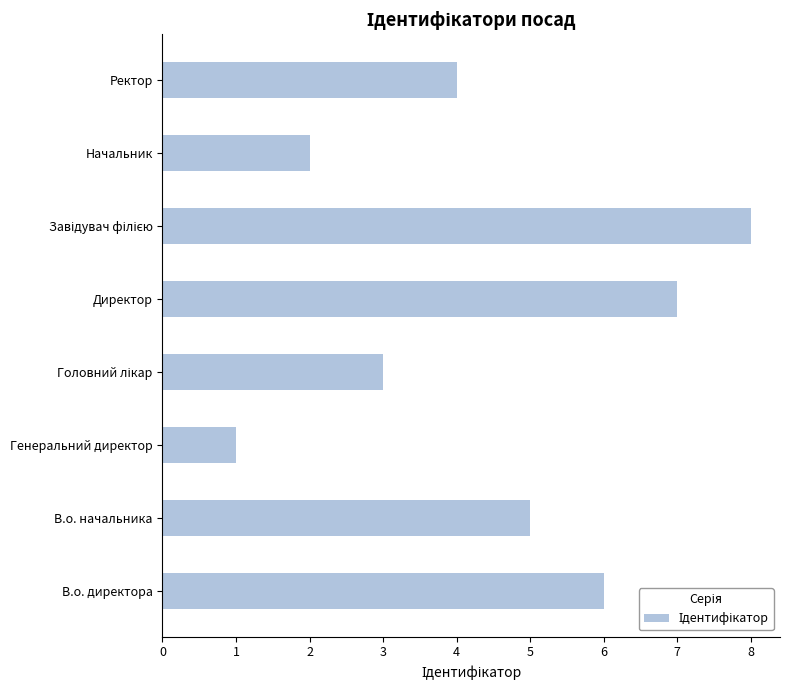

What is the difference between the maximum and minimum values?

7